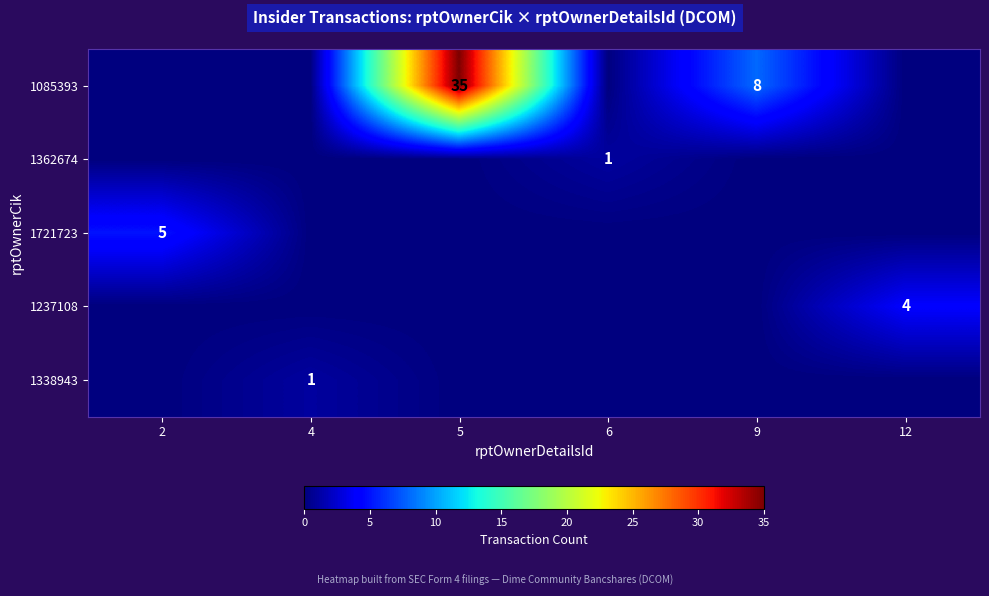

The 1338943 series shows 0 at 4. True or false?

False